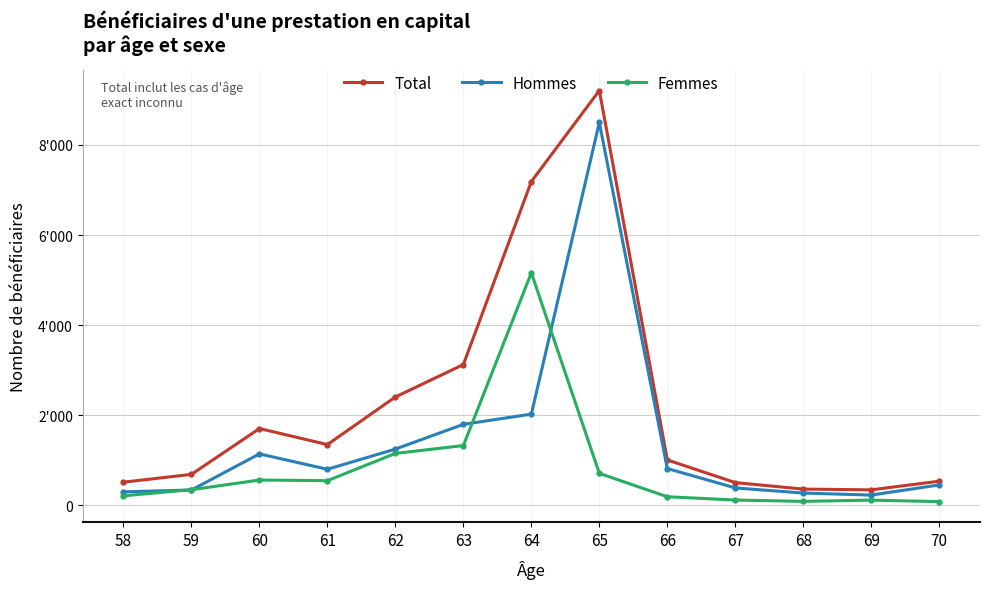

Is this an area chart (filled region under the line)?

No